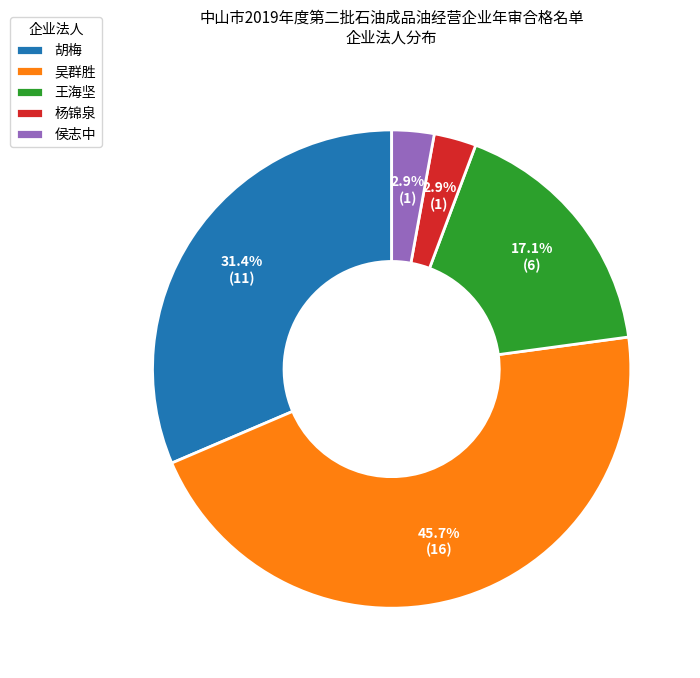

Does 胡梅 represent more than half of the total?

No